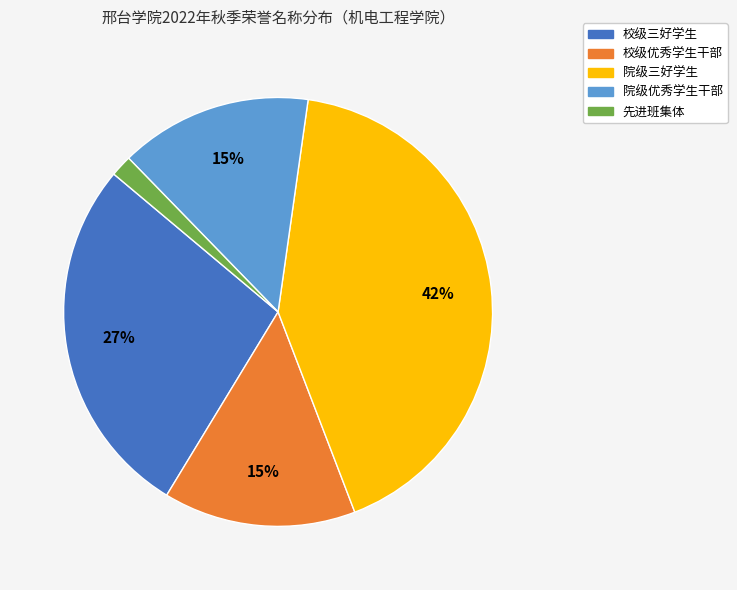

Count the number of slices in the pie.

5